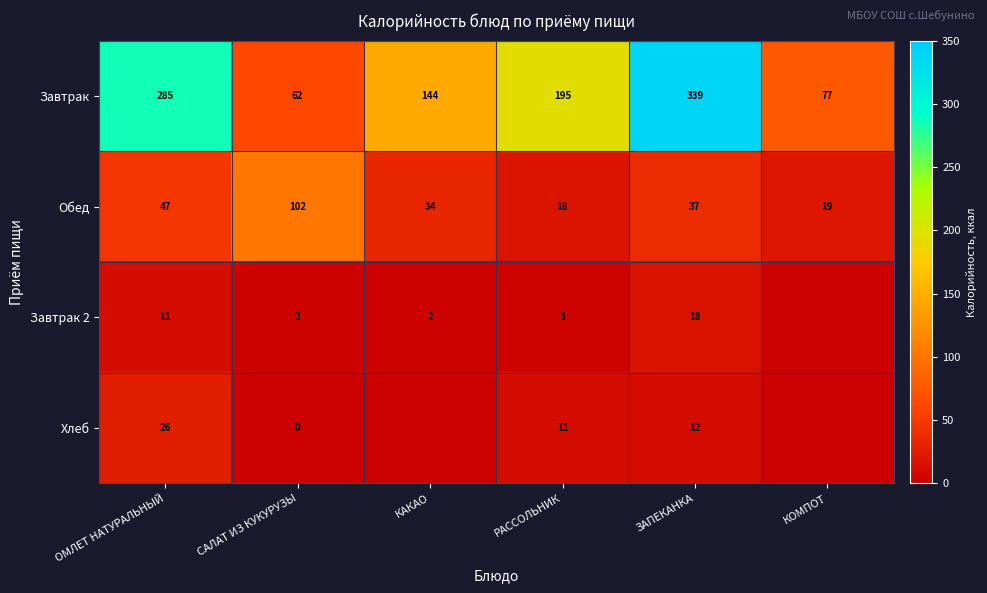

What is the highest value of the Завтрак series?

339